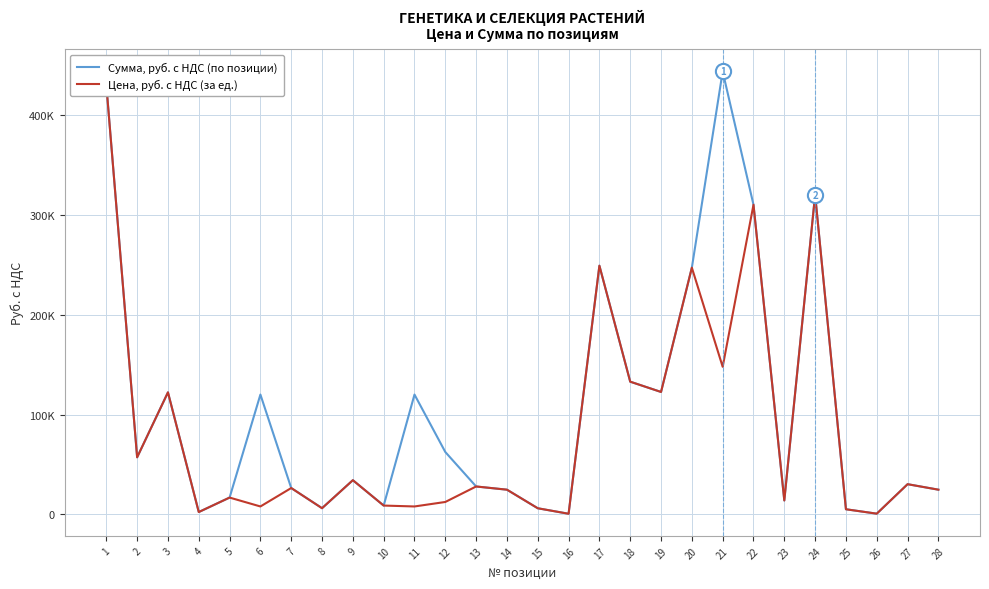

What are all the series names shown in the legend?

Сумма, руб. с НДС (по позиции), Цена, руб. с НДС (за ед.)